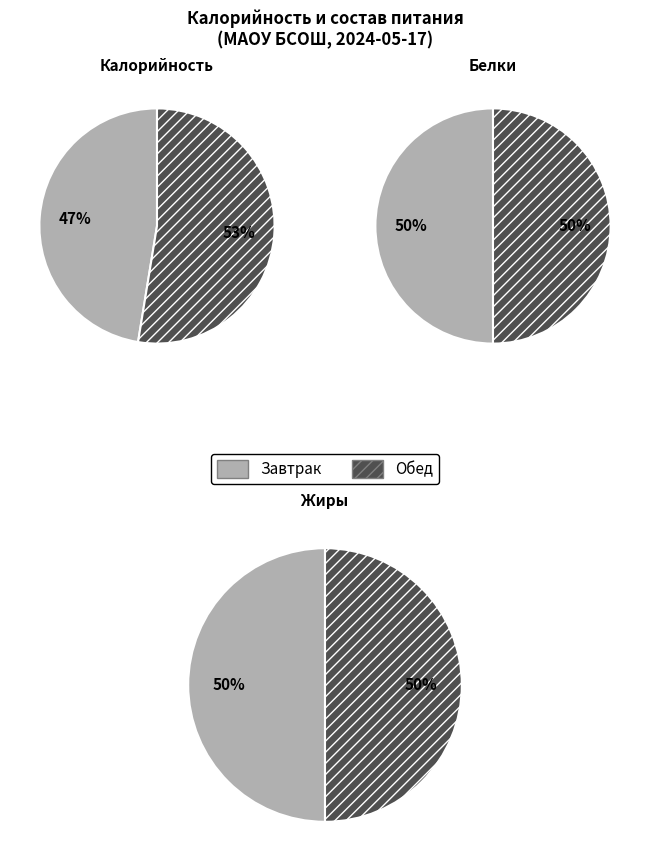

Rank the categories by Белки value from lowest to highest.

Завтрак, Обед